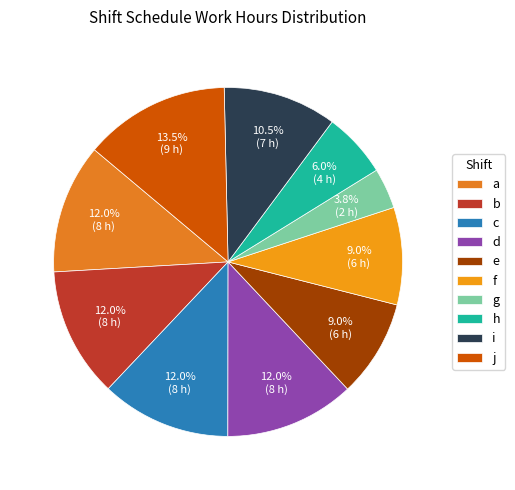

Does a represent more than half of the total?

No